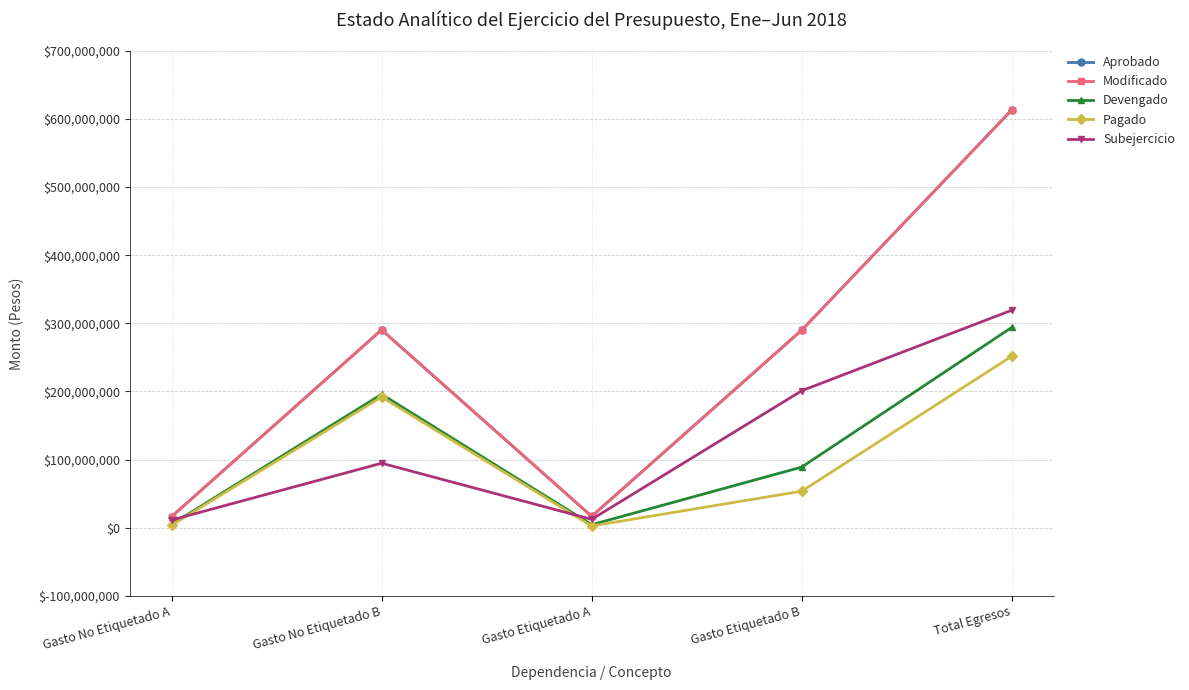

True or false: Devengado and Aprobado intersect in this chart.

False